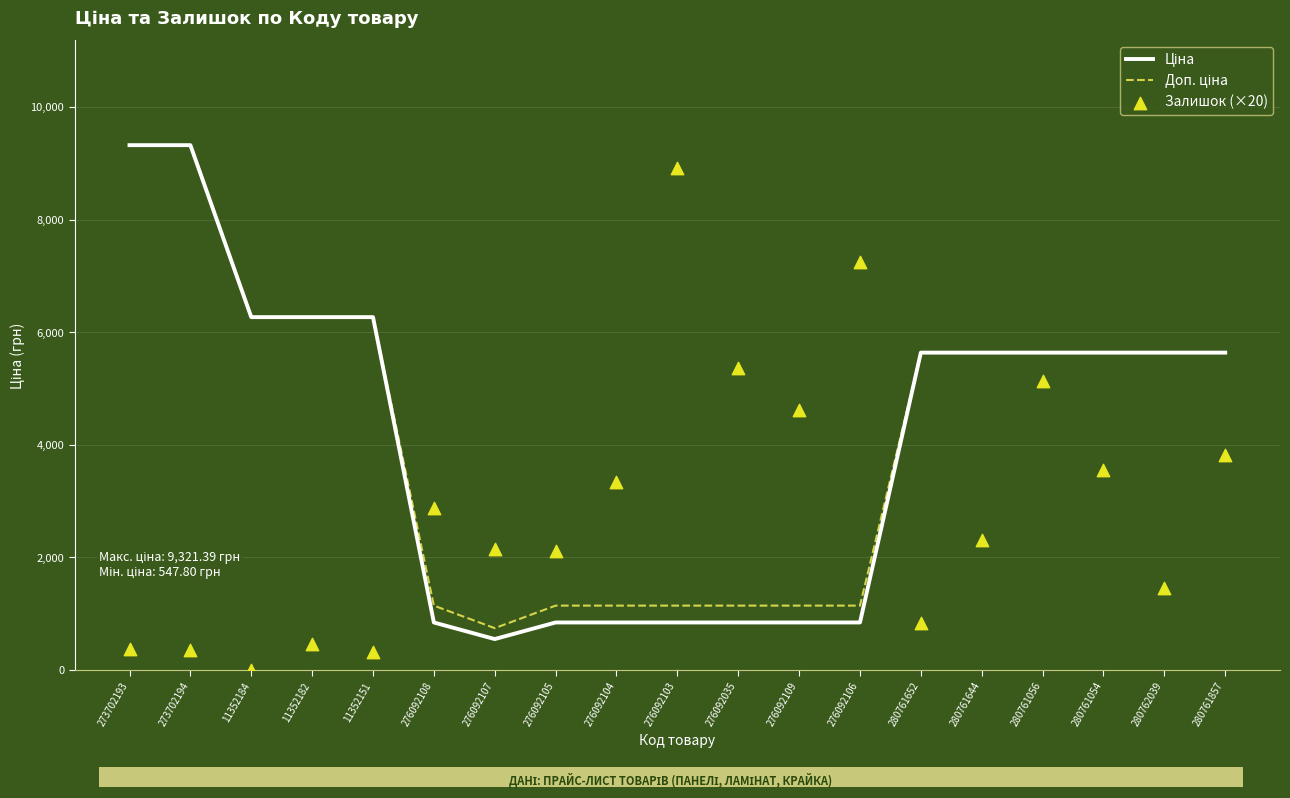

Is the value of Залишок (×20) at 276092104 greater than the value of Ціна at 276092108?

Yes